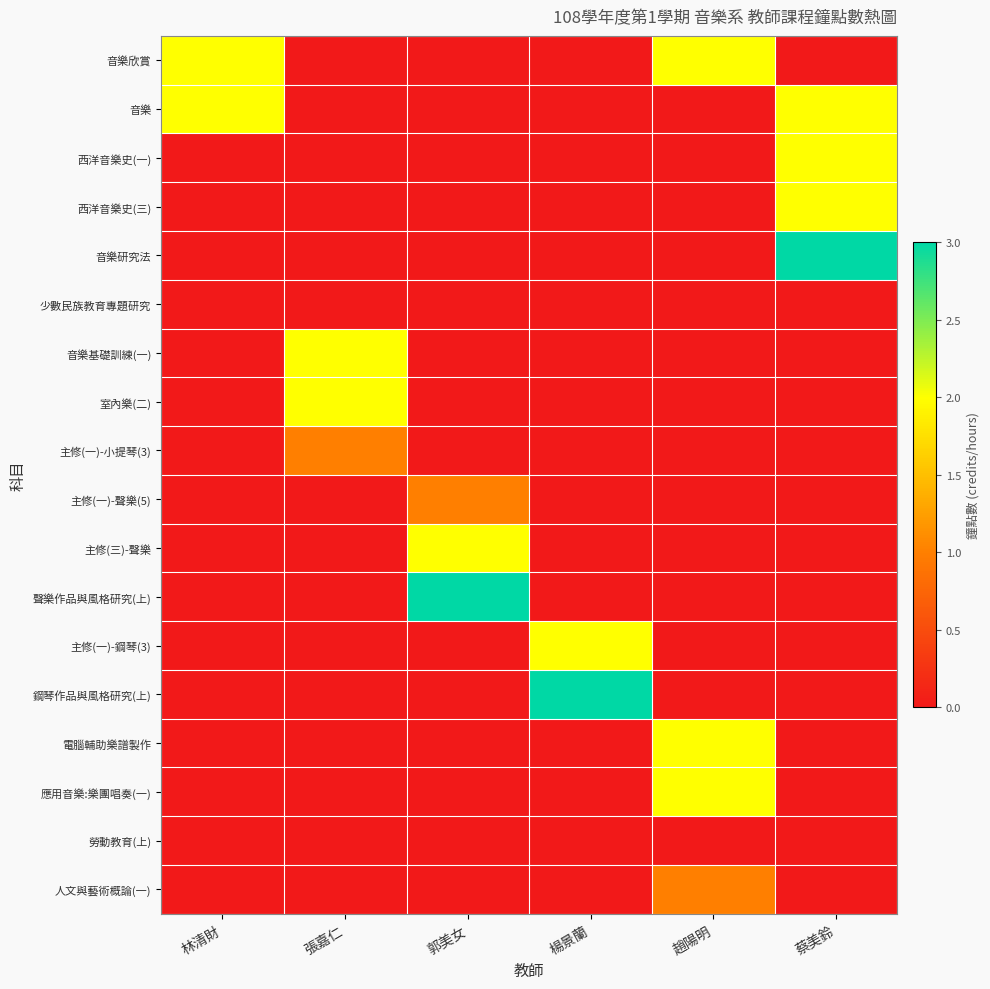

Reading left to right, what are all the values shown in this chart?

音樂欣賞: 林清財=2	張嘉仁=0	郭美女=0	楊景蘭=0	趙陽明=2	蔡美鈴=0
音樂: 林清財=2	張嘉仁=0	郭美女=0	楊景蘭=0	趙陽明=0	蔡美鈴=2
西洋音樂史(一): 林清財=0	張嘉仁=0	郭美女=0	楊景蘭=0	趙陽明=0	蔡美鈴=2
西洋音樂史(三): 林清財=0	張嘉仁=0	郭美女=0	楊景蘭=0	趙陽明=0	蔡美鈴=2
音樂研究法: 林清財=0	張嘉仁=0	郭美女=0	楊景蘭=0	趙陽明=0	蔡美鈴=3
少數民族教育專題研究: 林清財=0	張嘉仁=0	郭美女=0	楊景蘭=0	趙陽明=0	蔡美鈴=0
音樂基礎訓練(一): 林清財=0	張嘉仁=2	郭美女=0	楊景蘭=0	趙陽明=0	蔡美鈴=0
室內樂(二): 林清財=0	張嘉仁=2	郭美女=0	楊景蘭=0	趙陽明=0	蔡美鈴=0
主修(一)-小提琴(3): 林清財=0	張嘉仁=1	郭美女=0	楊景蘭=0	趙陽明=0	蔡美鈴=0
主修(一)-聲樂(5): 林清財=0	張嘉仁=0	郭美女=1	楊景蘭=0	趙陽明=0	蔡美鈴=0
主修(三)-聲樂: 林清財=0	張嘉仁=0	郭美女=2	楊景蘭=0	趙陽明=0	蔡美鈴=0
聲樂作品與風格研究(上): 林清財=0	張嘉仁=0	郭美女=3	楊景蘭=0	趙陽明=0	蔡美鈴=0
主修(一)-鋼琴(3): 林清財=0	張嘉仁=0	郭美女=0	楊景蘭=2	趙陽明=0	蔡美鈴=0
鋼琴作品與風格研究(上): 林清財=0	張嘉仁=0	郭美女=0	楊景蘭=3	趙陽明=0	蔡美鈴=0
電腦輔助樂譜製作: 林清財=0	張嘉仁=0	郭美女=0	楊景蘭=0	趙陽明=2	蔡美鈴=0
應用音樂:樂團唱奏(一): 林清財=0	張嘉仁=0	郭美女=0	楊景蘭=0	趙陽明=2	蔡美鈴=0
勞動教育(上): 林清財=0	張嘉仁=0	郭美女=0	楊景蘭=0	趙陽明=0	蔡美鈴=0
人文與藝術概論(一): 林清財=0	張嘉仁=0	郭美女=0	楊景蘭=0	趙陽明=1	蔡美鈴=0